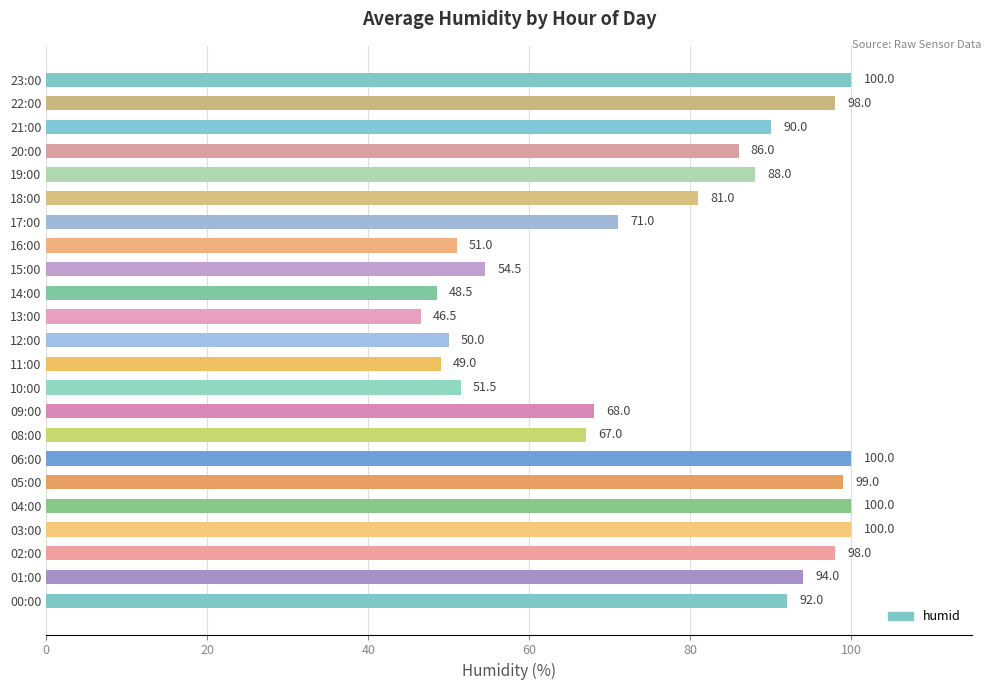

Reading top to bottom, extract all data points from this chart.

100.0	98.0	90.0	86.0	88.0	81.0	71.0	51.0	54.5	48.5	46.5	50.0	49.0	51.5	68.0	67.0	100.0	99.0	100.0	100.0	98.0	94.0	92.0